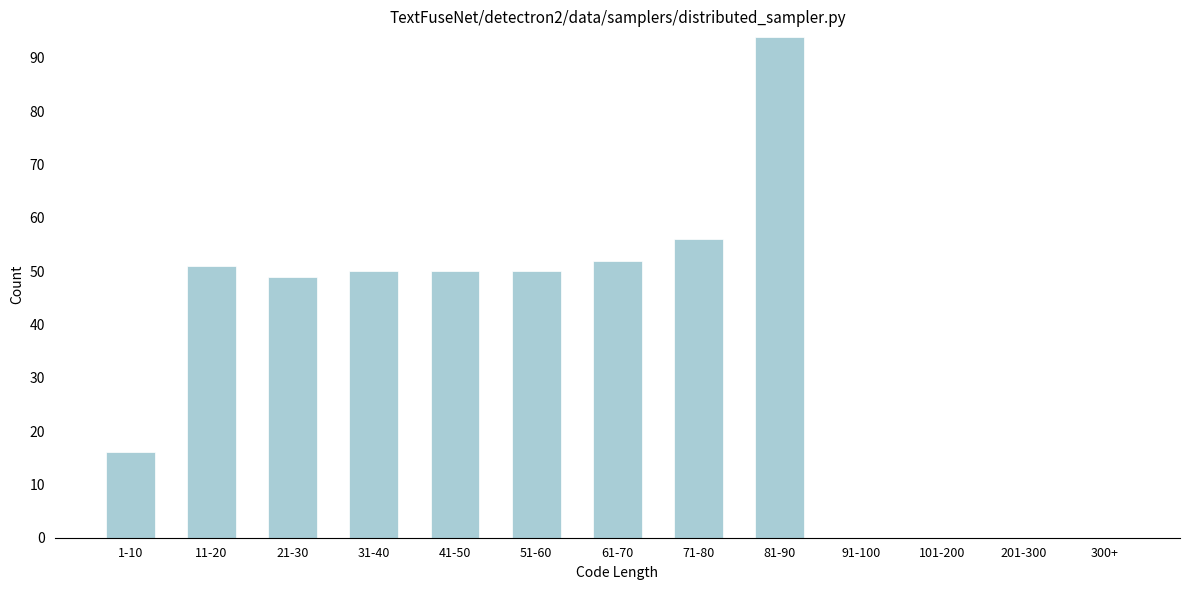

Reading right to left, transcribe all the data shown in this chart.

300+=0	201-300=0	101-200=0	91-100=0	81-90=94	71-80=56	61-70=52	51-60=50	41-50=50	31-40=50	21-30=49	11-20=51	1-10=16